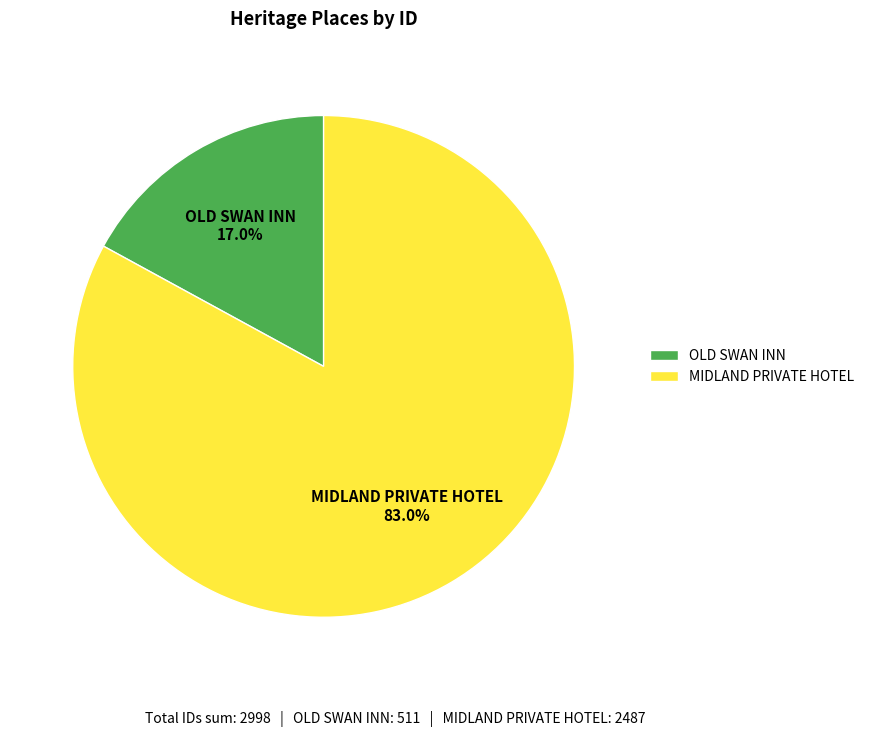

Which slice represents more than half of the pie?

MIDLAND PRIVATE HOTEL